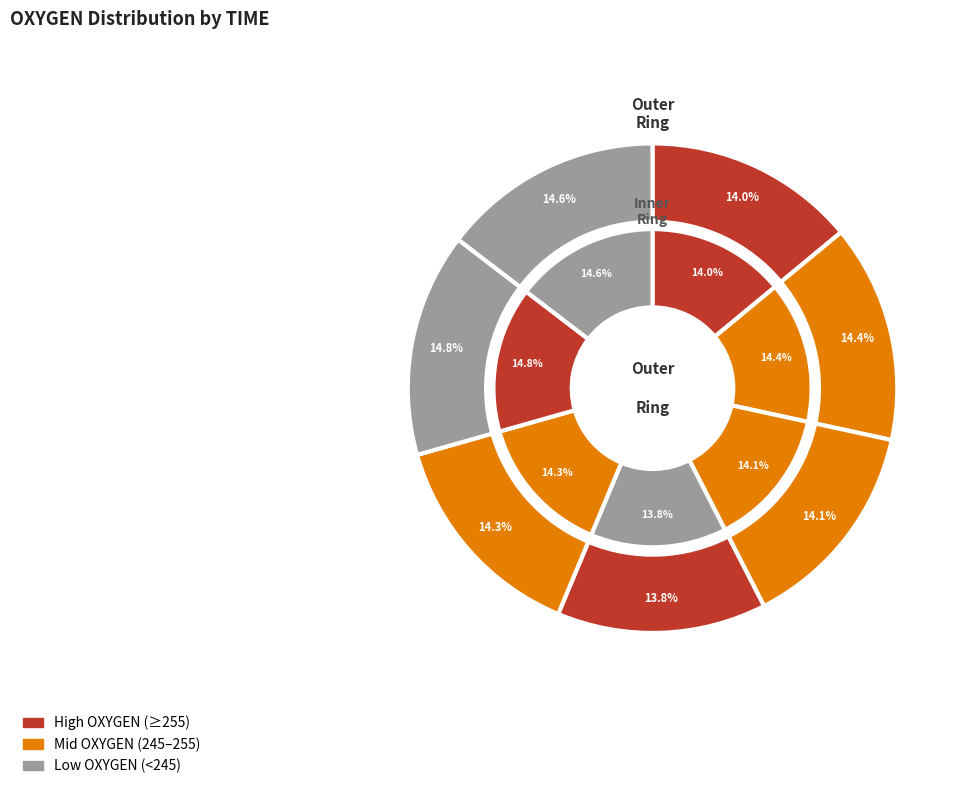

Is 1351620203 the majority of the pie?

No